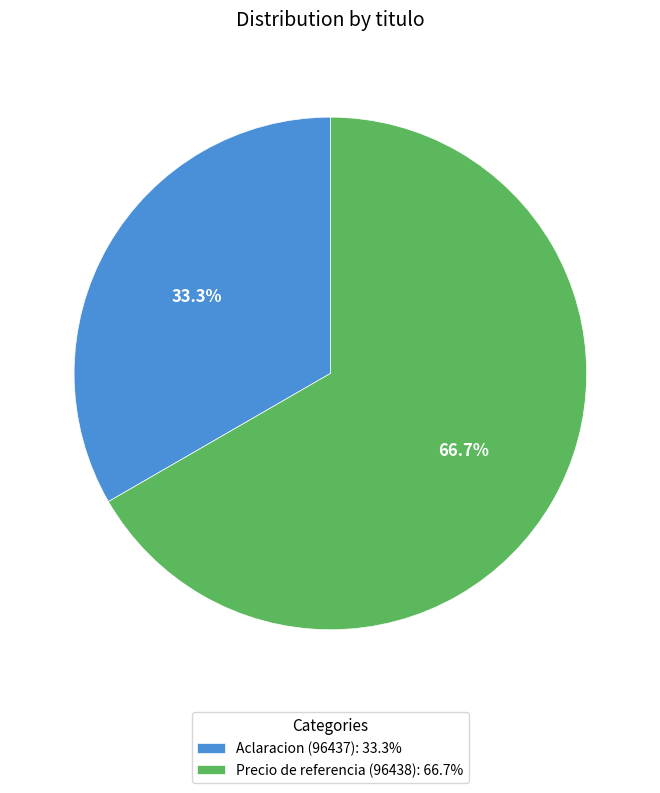

Which category has the smallest portion of the pie?

Aclaracion (96437)